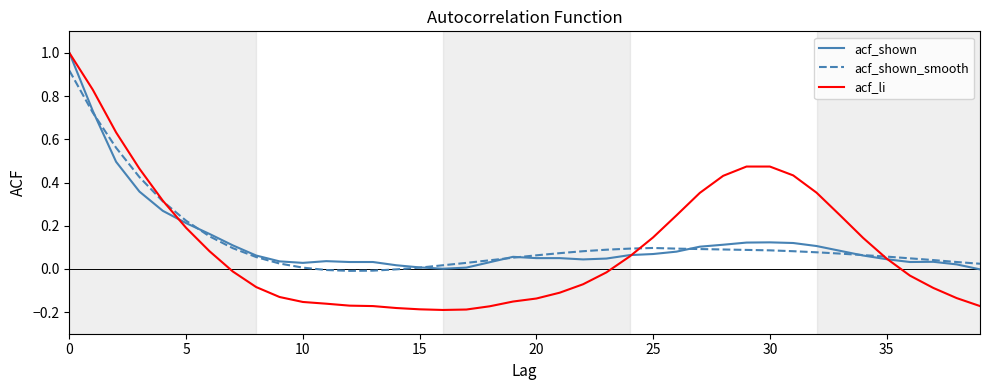

How many categories are shown in the chart?

40